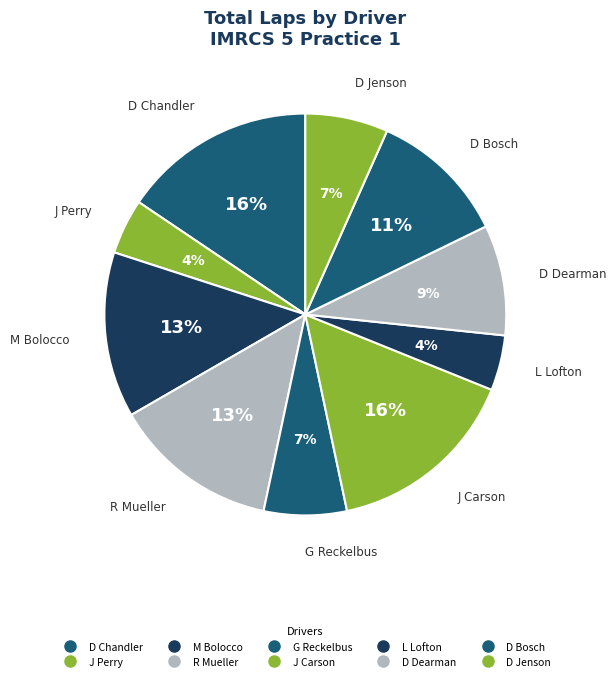

Count the number of slices in the pie.

10